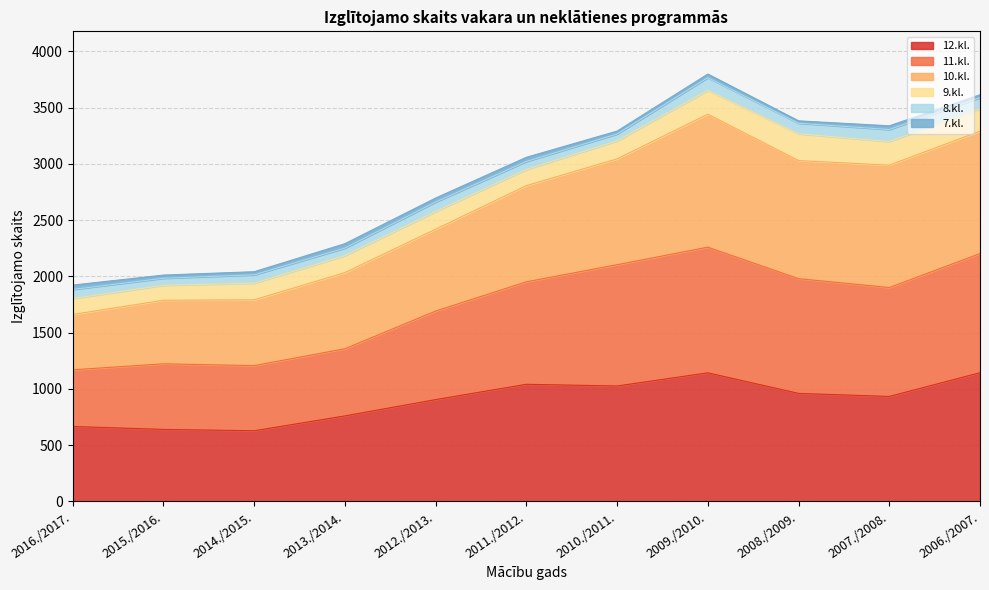

Does the chart have visible grid lines?

Yes